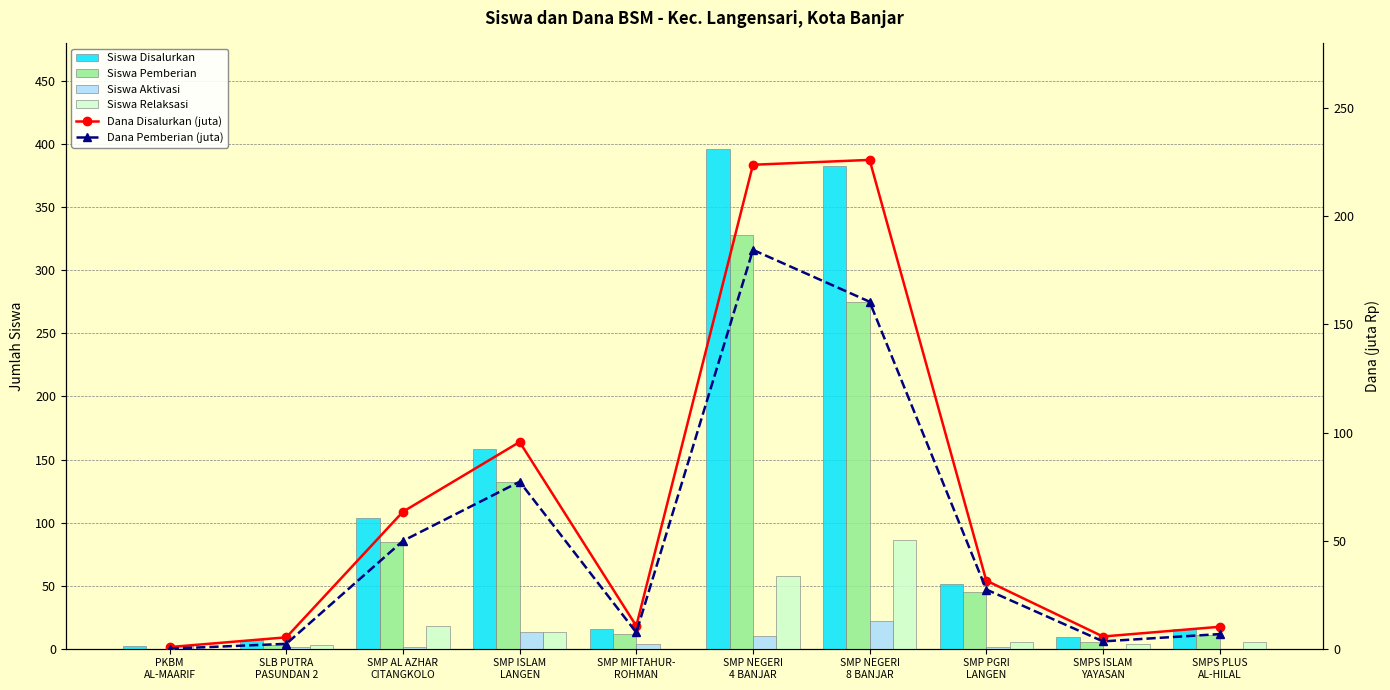

Reading right to left, extract all data points from this chart.

Siswa Disalurkan: 16.0	9.0	51.0	383.0	396.0	16.0	158.0	104.0	7.0	2.0
Siswa Pemberian: 11.0	5.0	45.0	275.0	328.0	12.0	132.0	85.0	3.0	0.0
Siswa Aktivasi: 0.0	0.0	1.0	22.0	10.0	4.0	13.0	1.0	1.0	2.0
Siswa Relaksasi: 5.0	4.0	5.0	86.0	58.0	0.0	13.0	18.0	3.0	0.0
Dana Disalurkan (juta): 10.1	5.6	31.5	226.1	223.9	10.5	95.6	63.4	5.2	0.8
Dana Pemberian (juta): 6.8	3.4	27.4	160.5	184.5	7.5	77.2	49.9	2.2	0.0